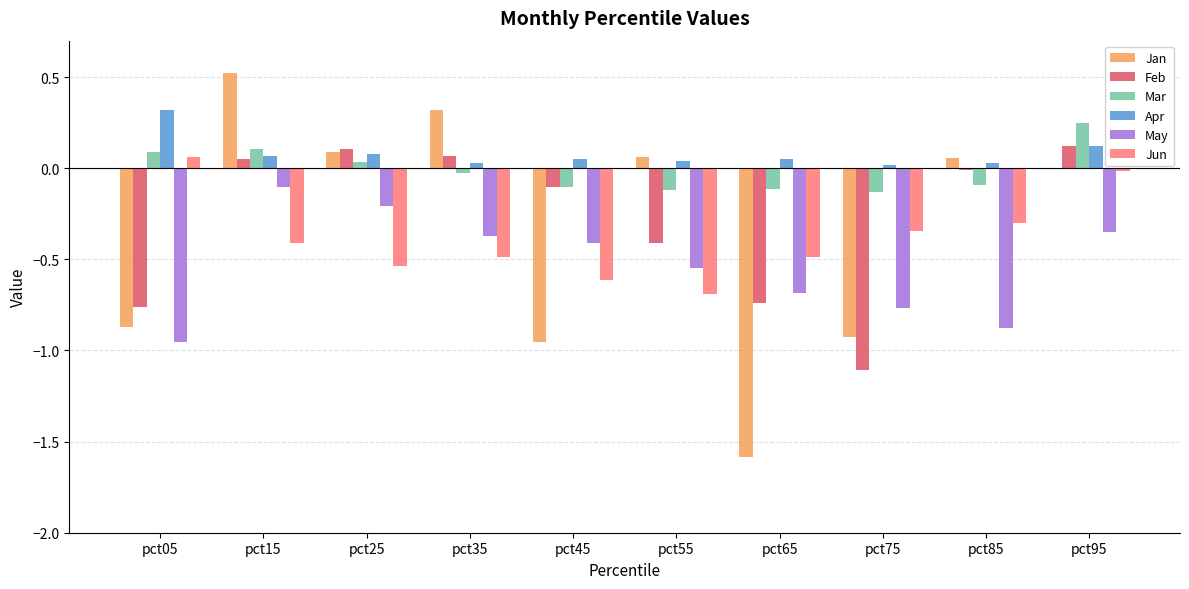

What is the maximum value for Apr?

0.3